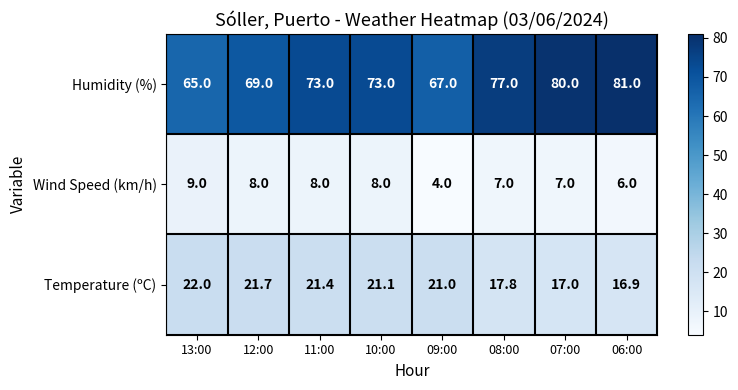

The Humidity (%) series shows 39.9 at 12:00. True or false?

False